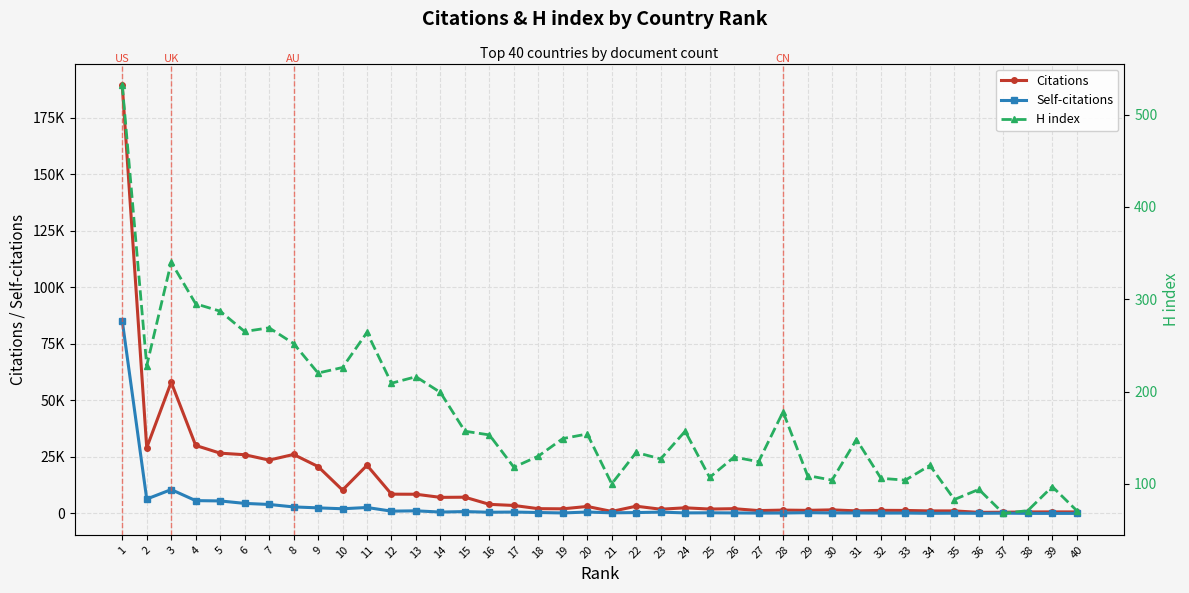

What is the difference between the highest and lowest values at 21?

805